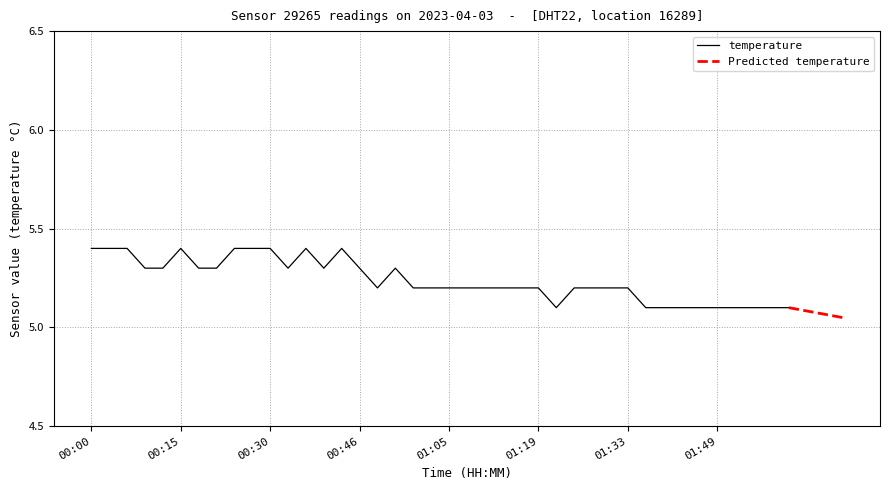

Is this an area chart (filled region under the line)?

No